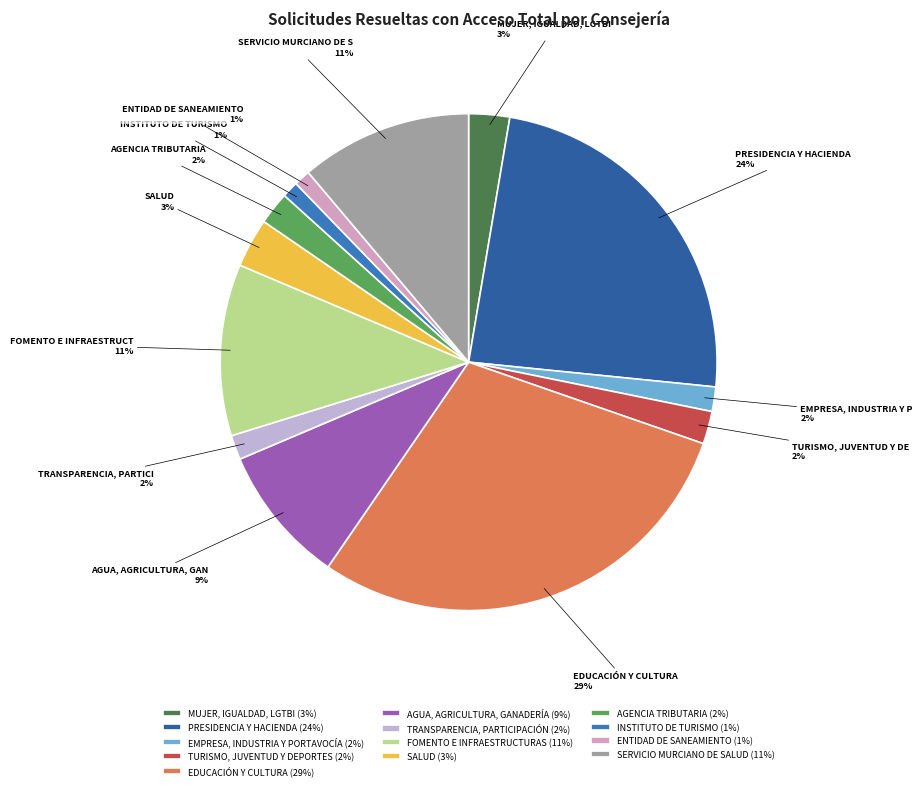

How many segments does this pie chart have?

13